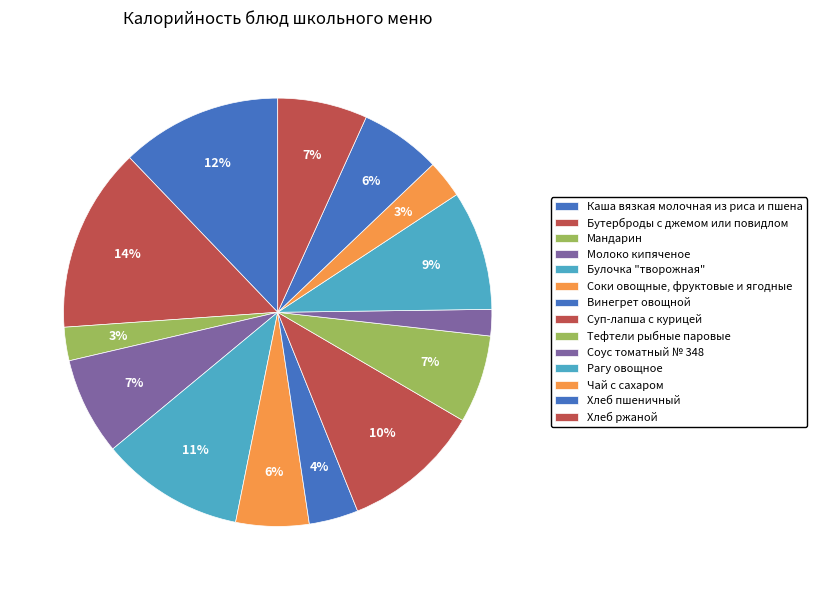

How many slices are in this pie chart?

14